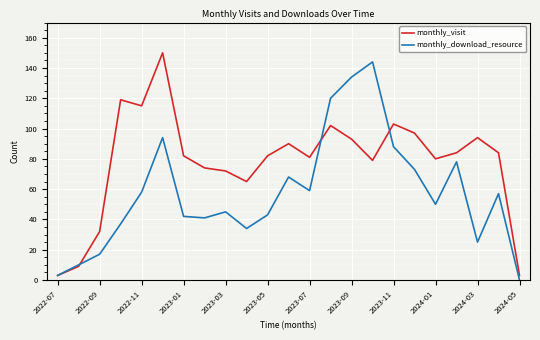

What is the greatest value displayed?

150